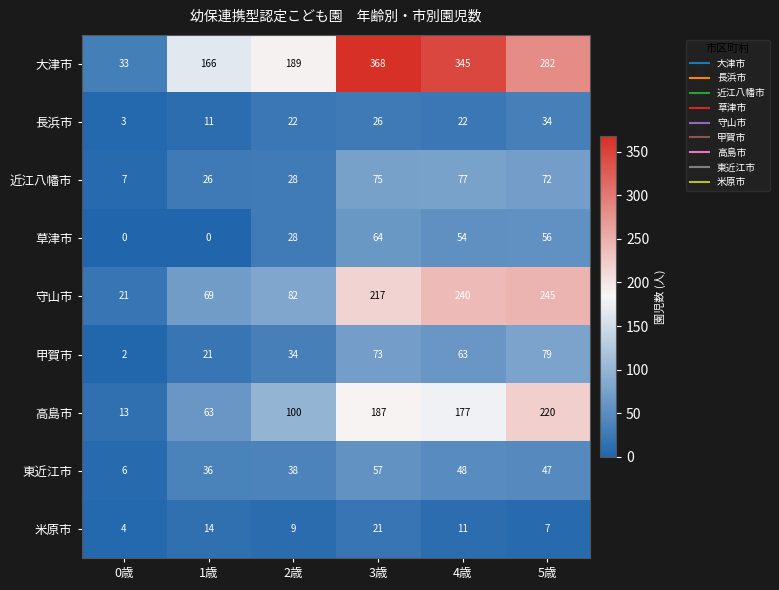

The 大津市 series shows 8 at 0歳. True or false?

False